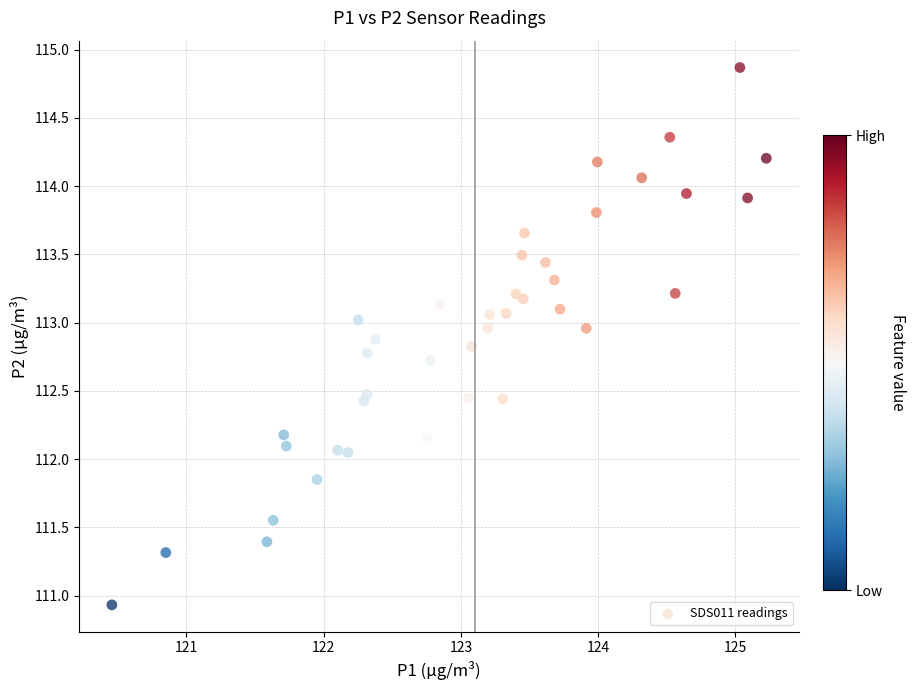

What is the range of Y values (max minus min)?

3.9